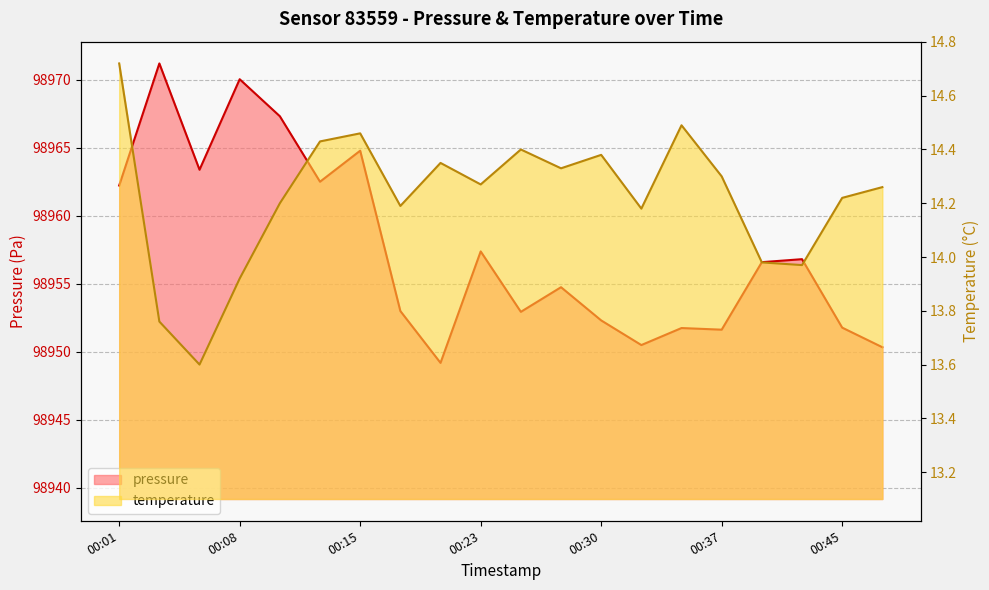

What is the difference between the maximum and second lowest values in the pressure series?

20.9